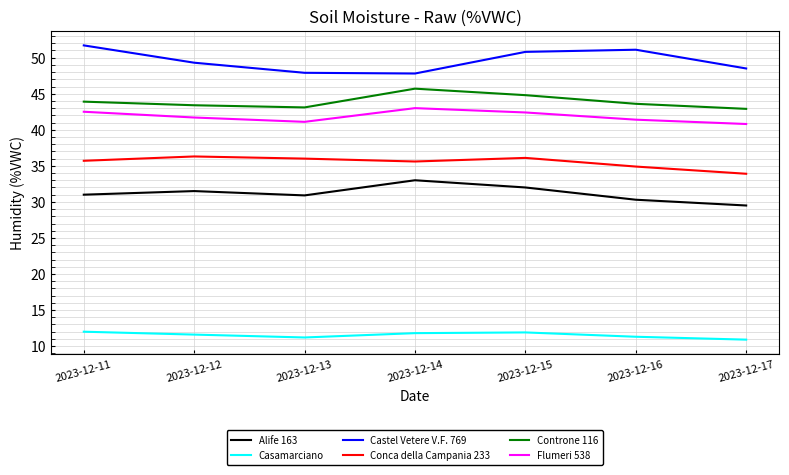

What is the spread (max minus min) of values at 2023-12-14?

36.0